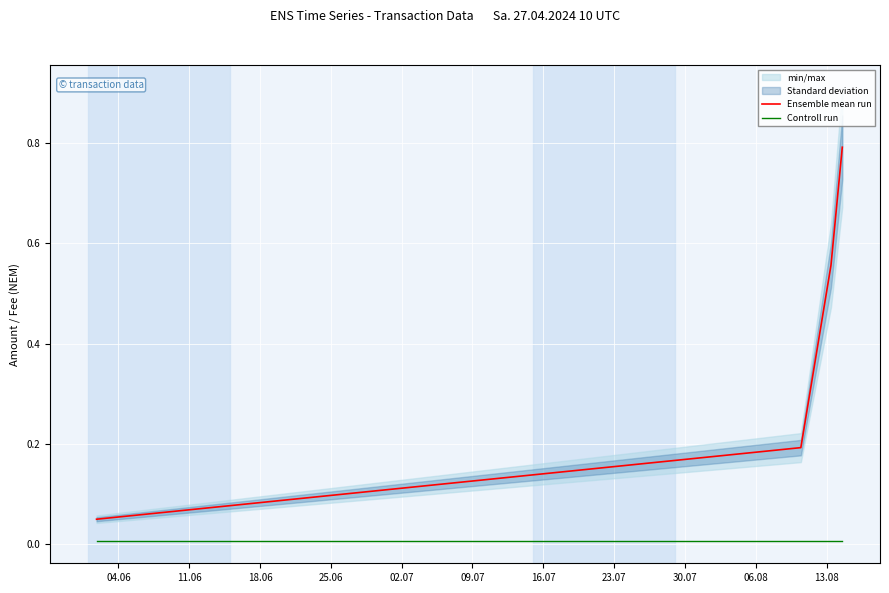

Reading right to left, transcribe all the data shown in this chart.

Ensemble mean run: 0.8	0.6	0.2	0.1
Controll run: 0.0	0.0	0.0	0.0